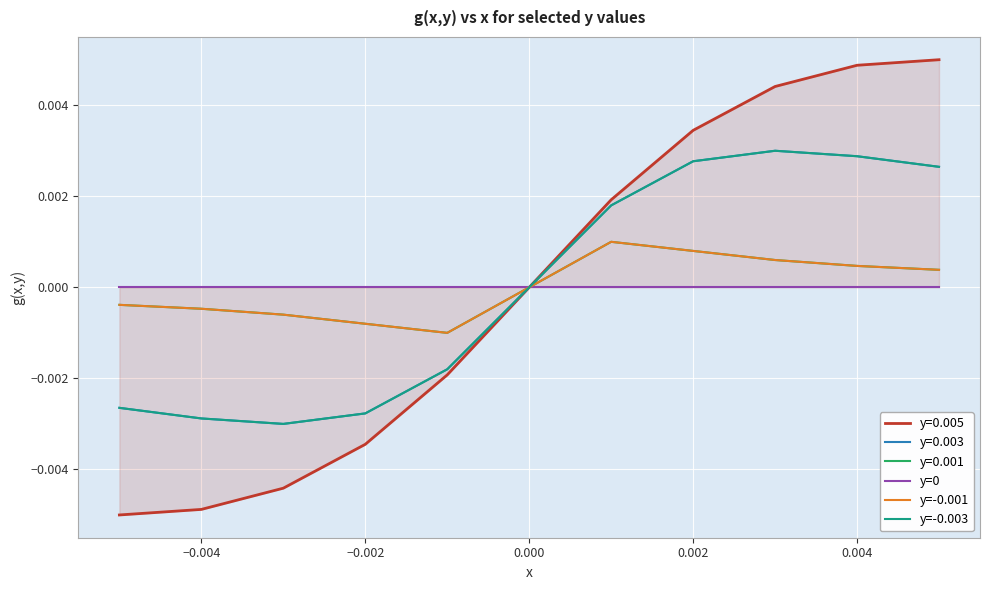

True or false: y=-0.001 and y=-0.003 intersect in this chart.

False